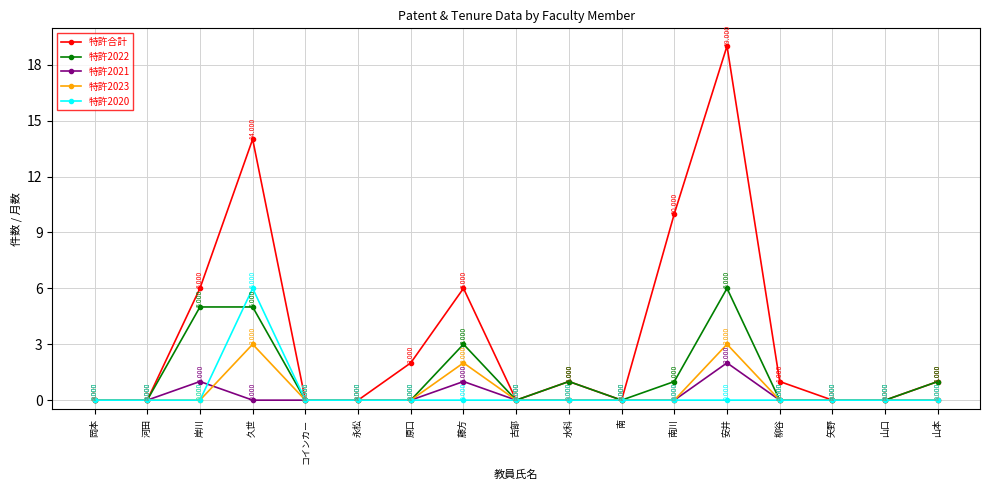

Reading left to right, list all the values displayed in this chart.

特許合計: 0	0	6	14	0	0	2	6	0	1	0	10	19	1	0	0	1
特許2022: 0	0	5	5	0	0	0	3	0	1	0	1	6	0	0	0	1
特許2021: 0	0	1	0	0	0	0	1	0	0	0	0	2	0	0	0	0
特許2023: 0	0	0	3	0	0	0	2	0	0	0	0	3	0	0	0	0
特許2020: 0	0	0	6	0	0	0	0	0	0	0	0	0	0	0	0	0